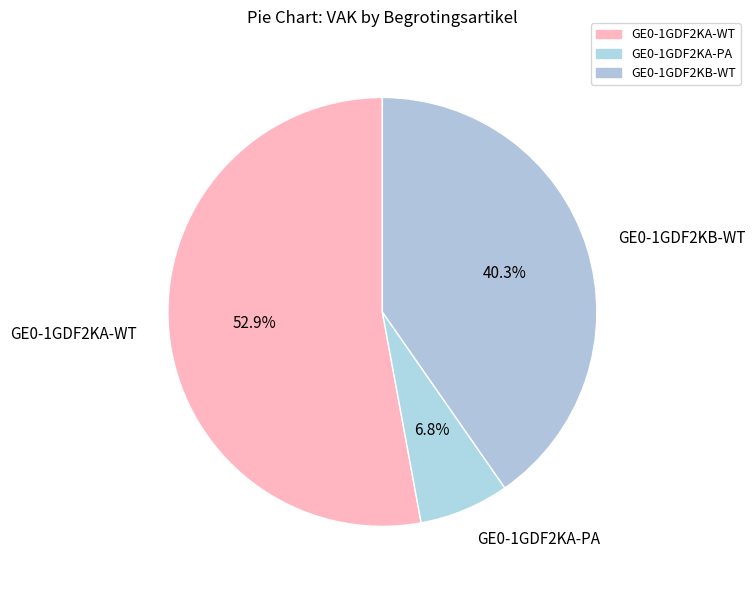

Approximately how many times larger is the value at GE0-1GDF2KB-WT compared to GE0-1GDF2KA-PA?

5.9